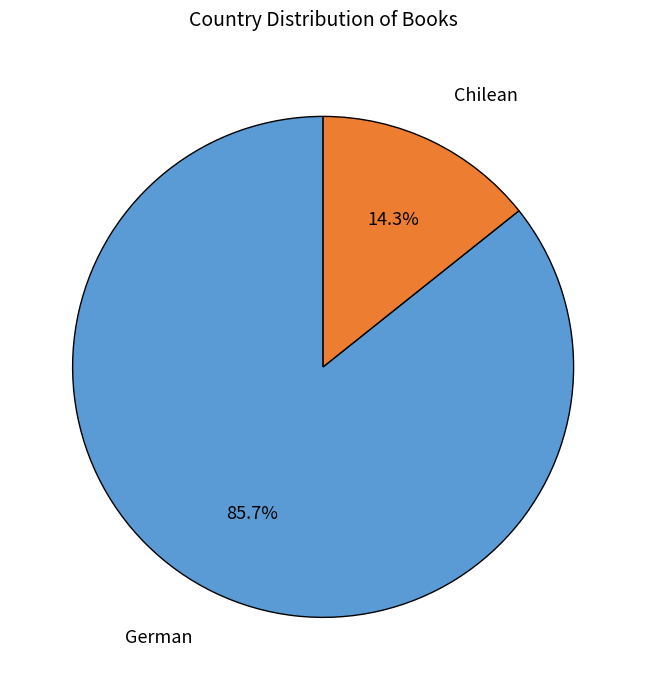

Is there any slice that represents more than half of the pie?

Yes